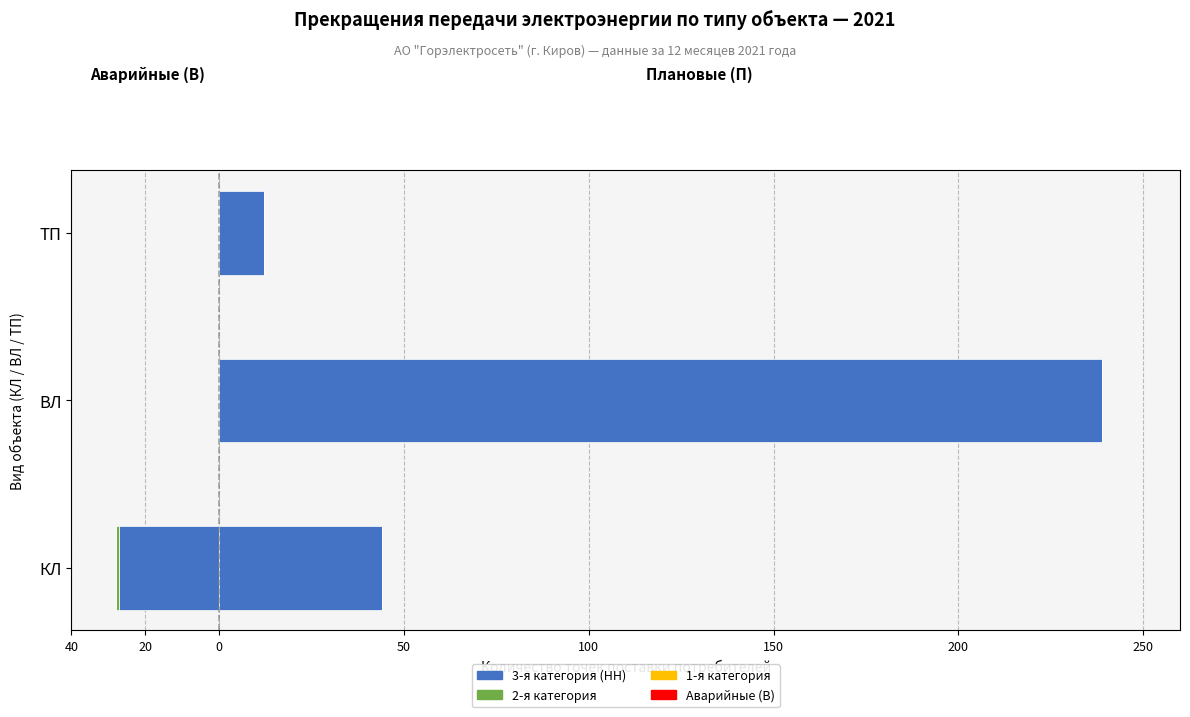

What is the minimum value shown in the chart?

-27.0